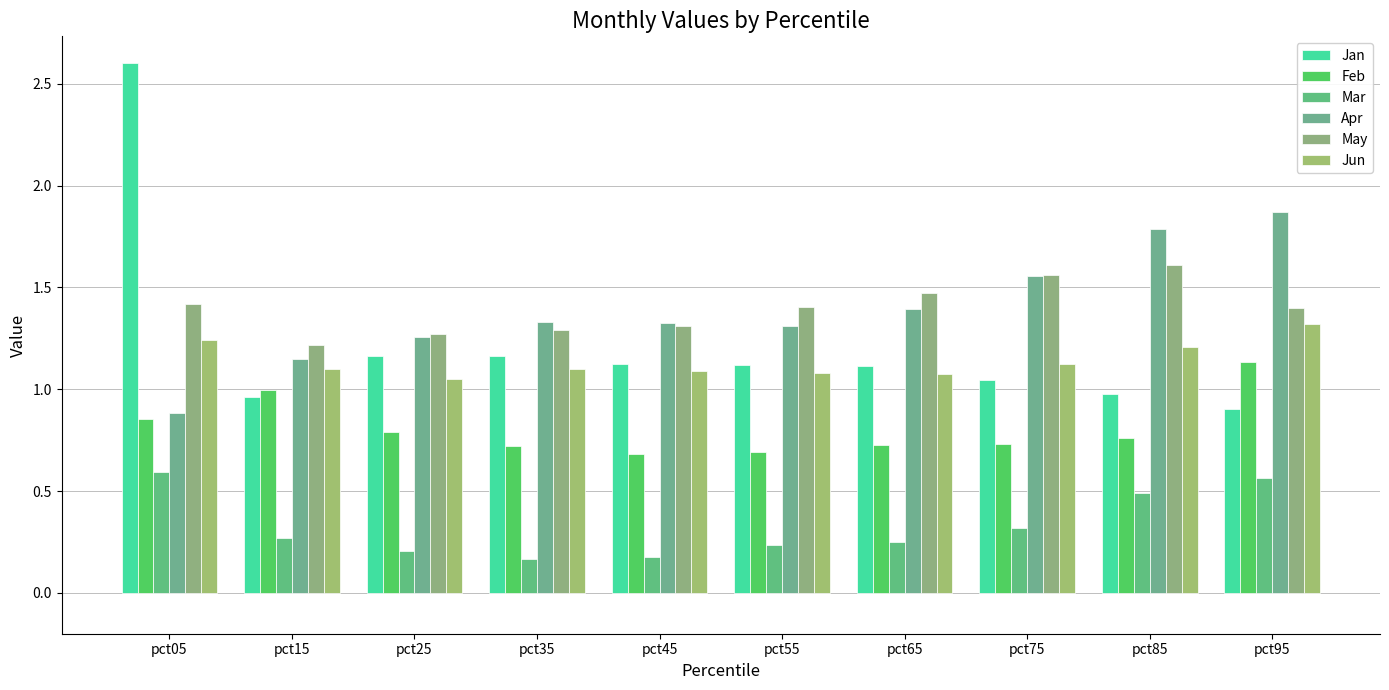

How many categories are shown in the chart?

10